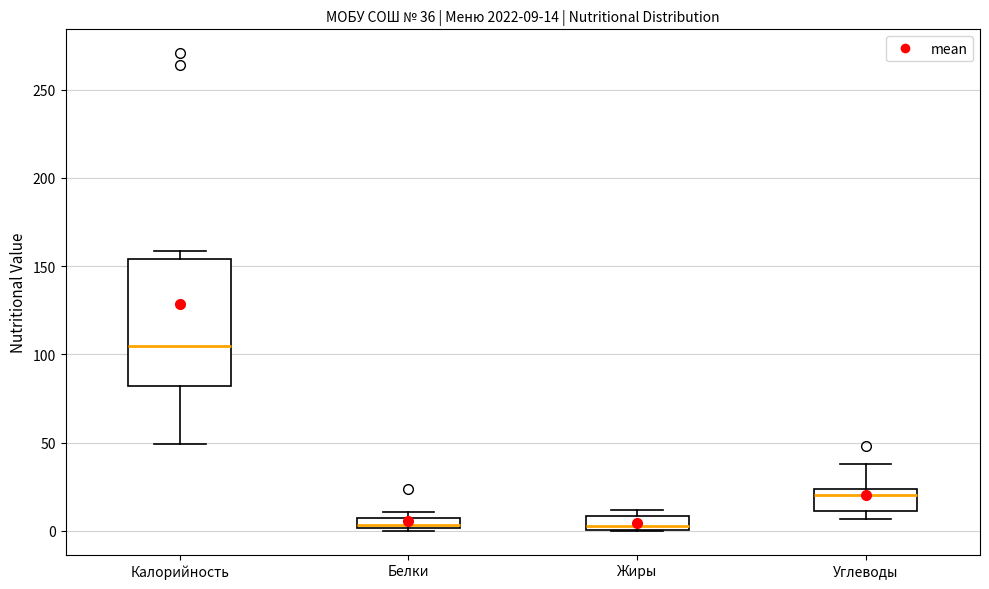

Which box is the tallest, from its lower edge to its upper edge?

Калорийность